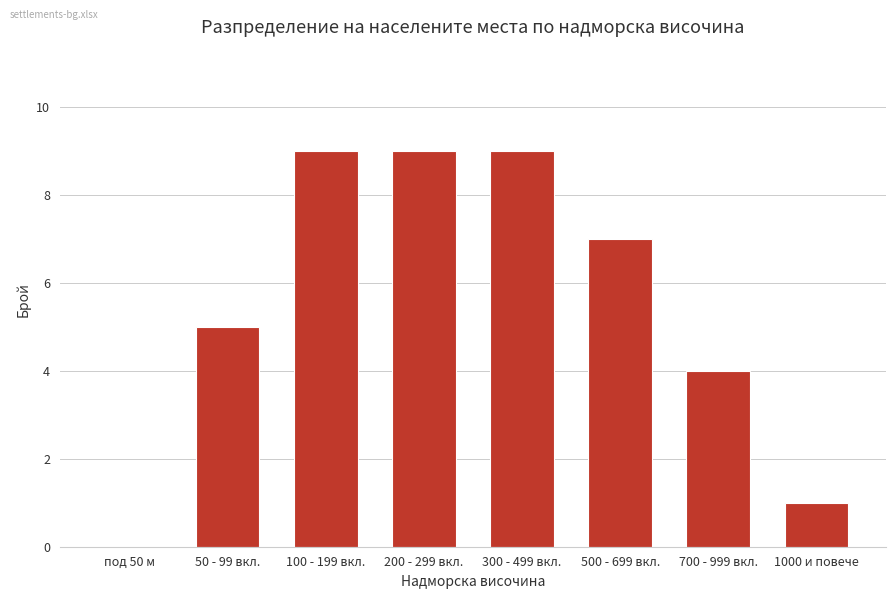

The value at 50 - 99 вкл. is 9. True or false?

False